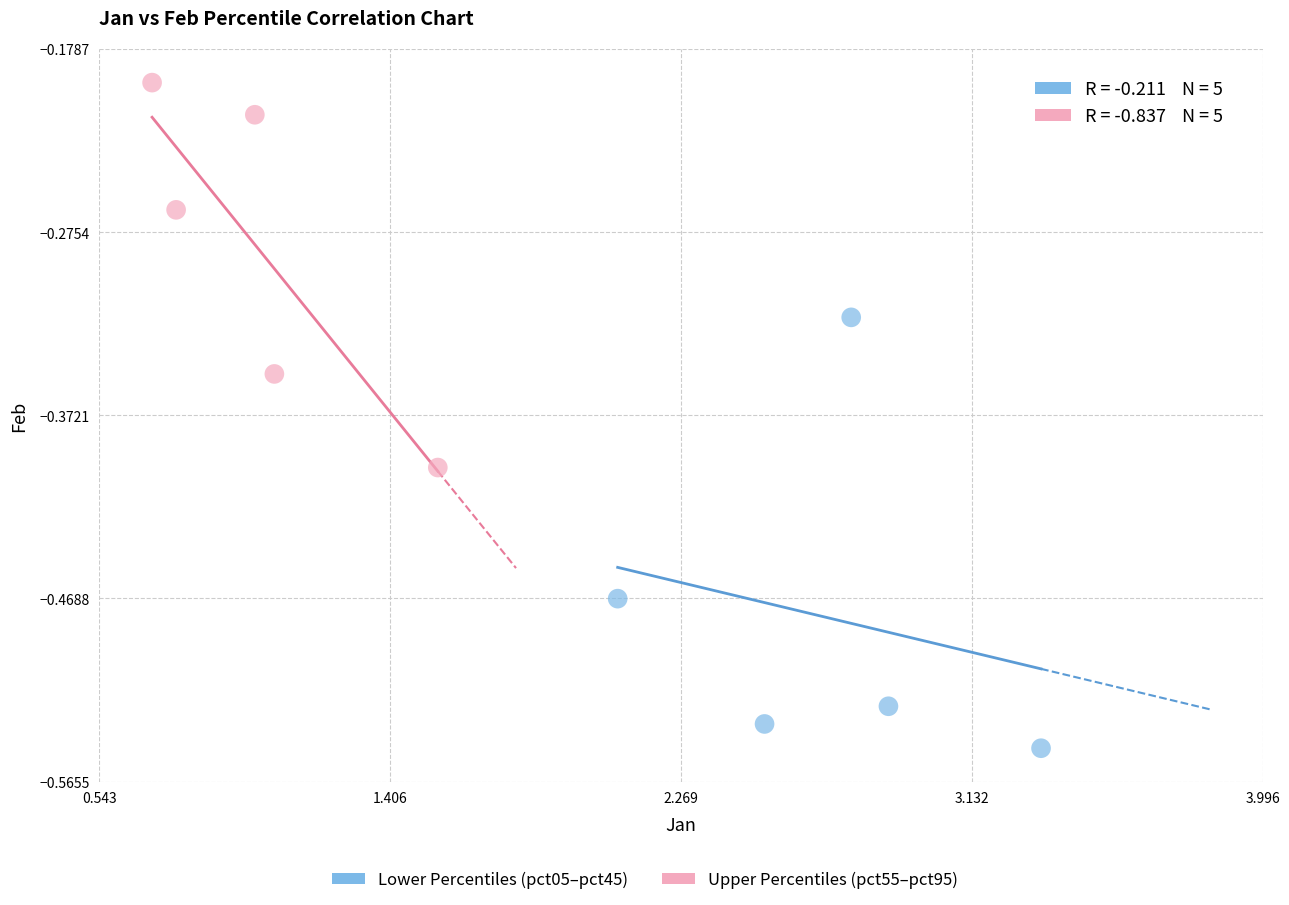

Which series contains the lowest Y value?

Lower Percentiles (pct05–pct45)